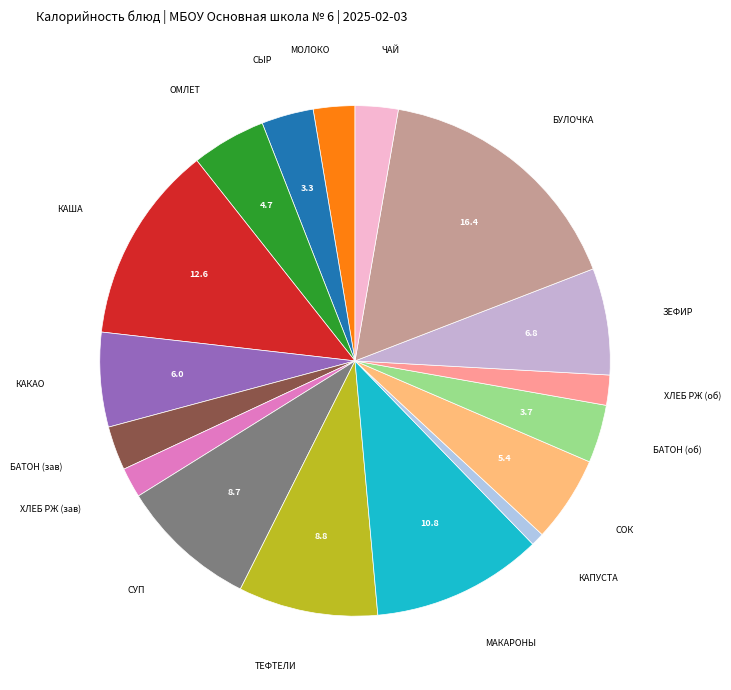

How many segments does this pie chart have?

17